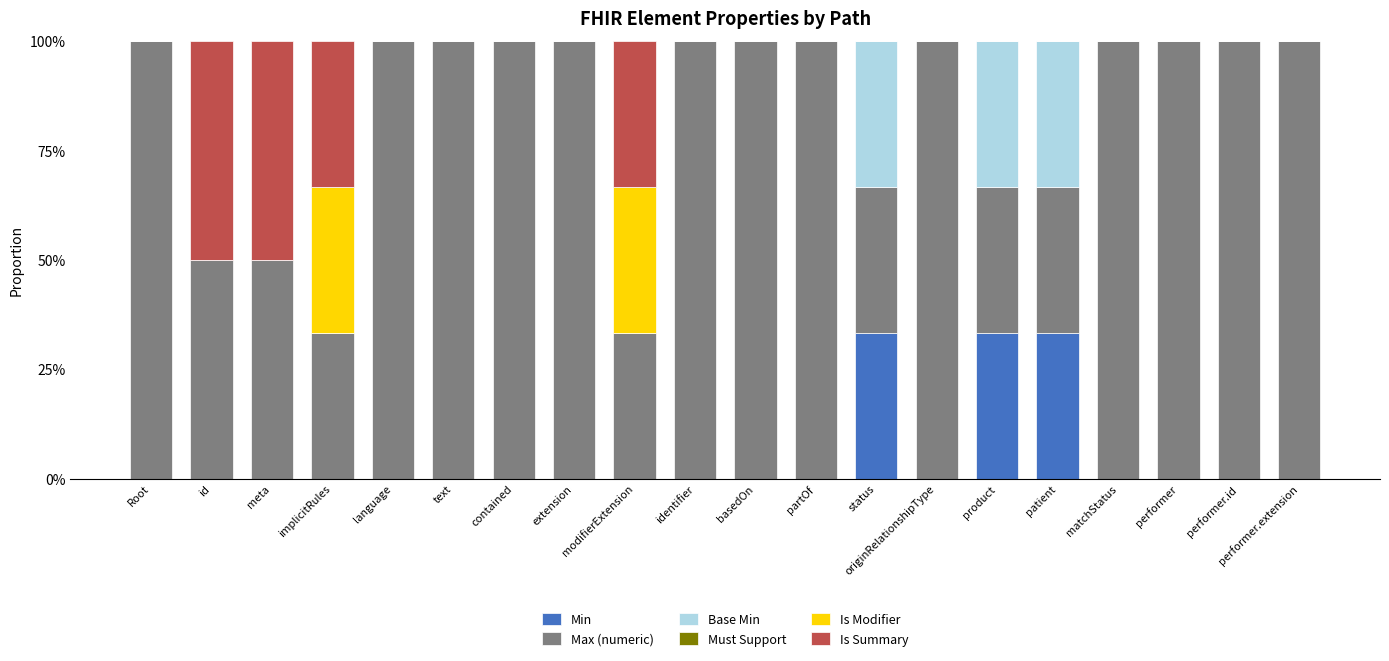

What is the maximum value for Min?

33.3